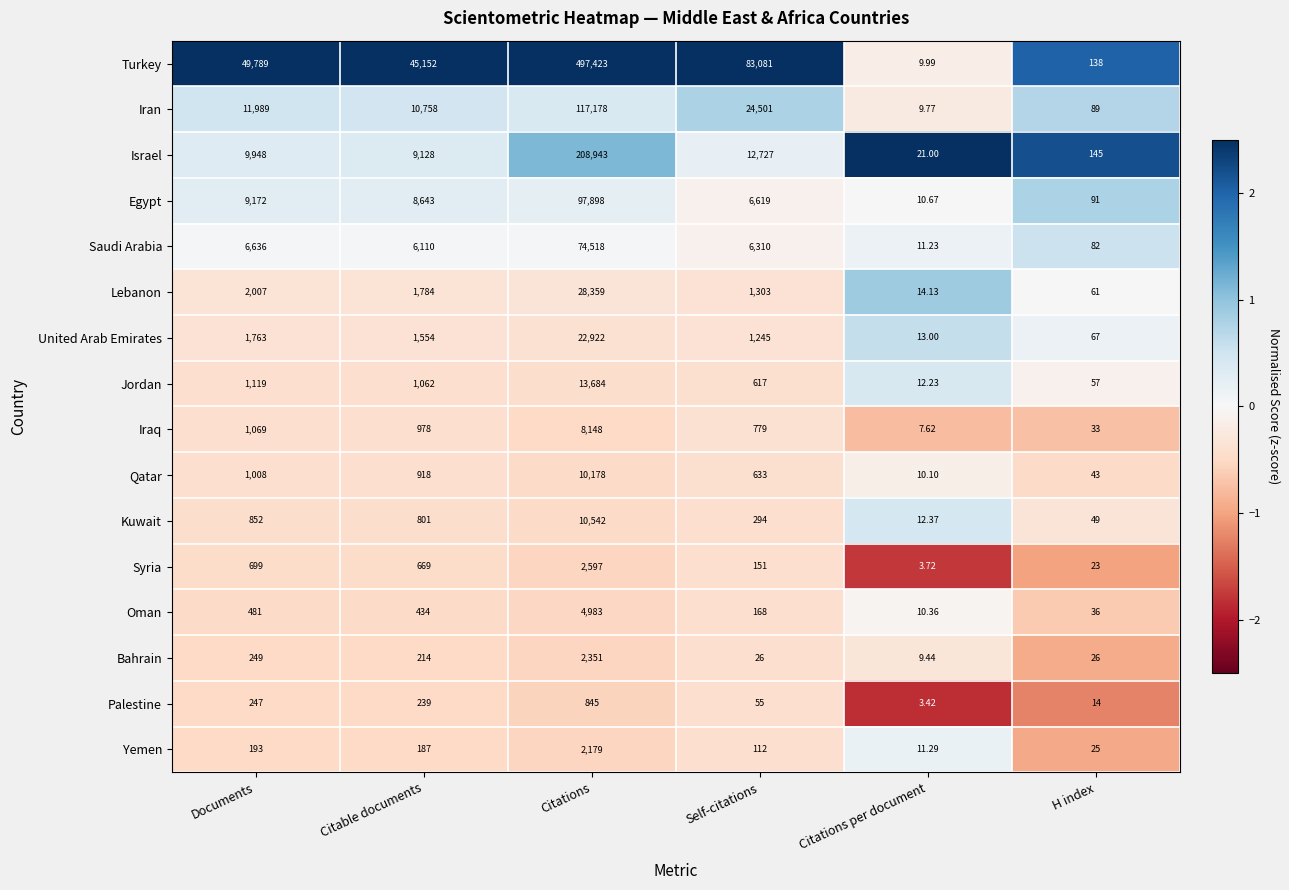

At which category does the chart reach its peak across all series?

Citations